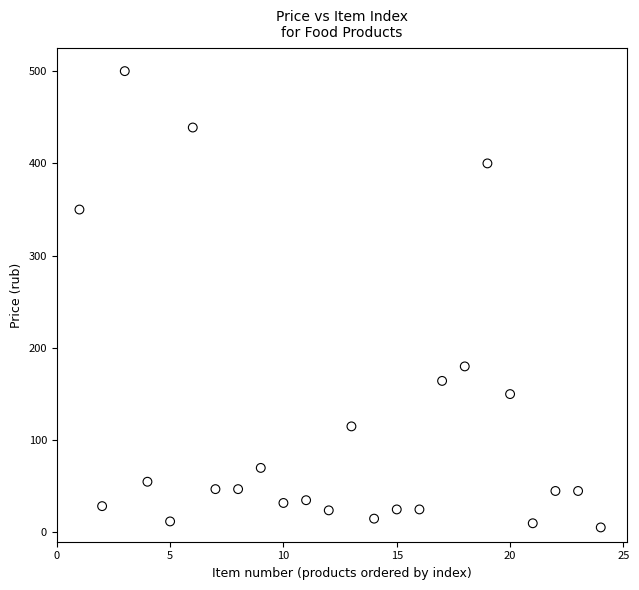

What is the range of Y values (max minus min)?

494.5